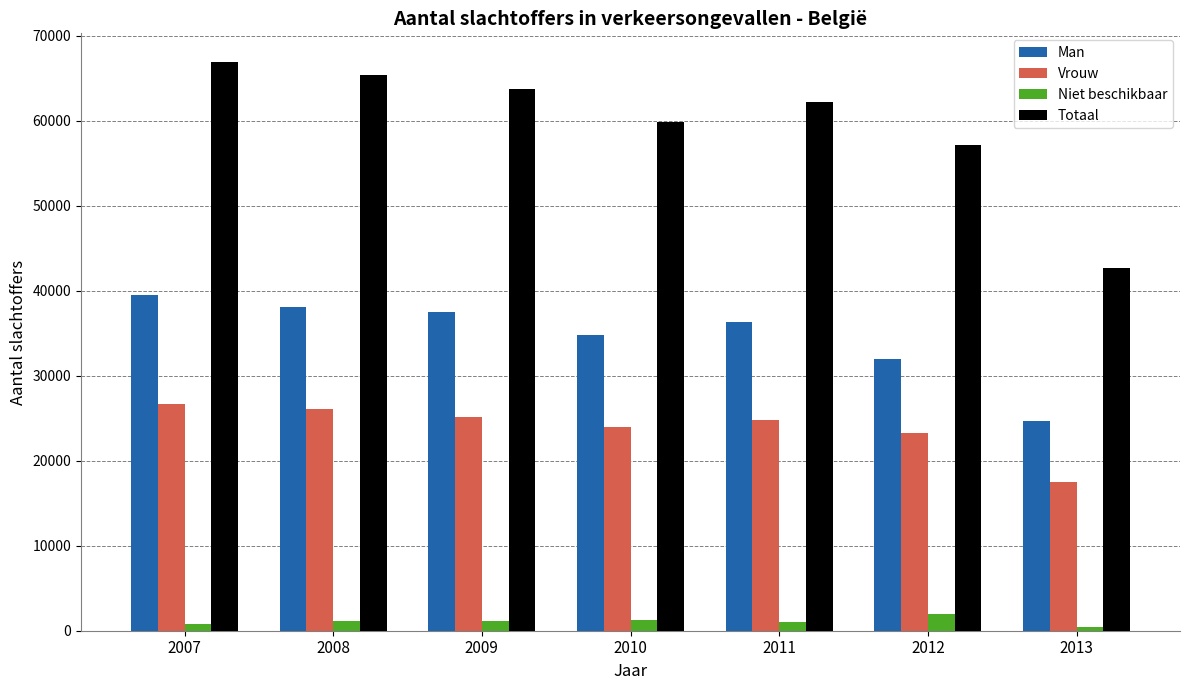

How many values in the Totaal series are below 62195?

3